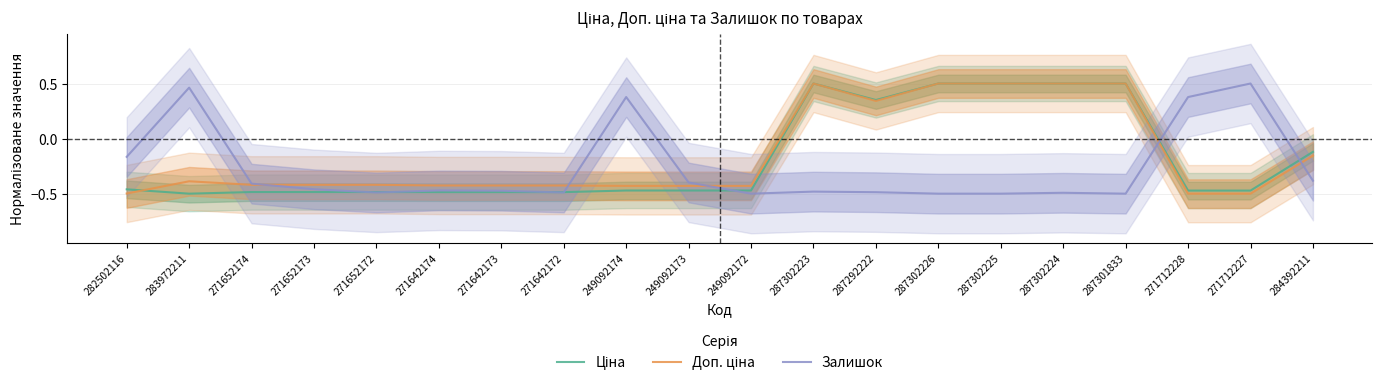

Is the value of Ціна at 271712227 greater than the value of Залишок at 271712228?

No